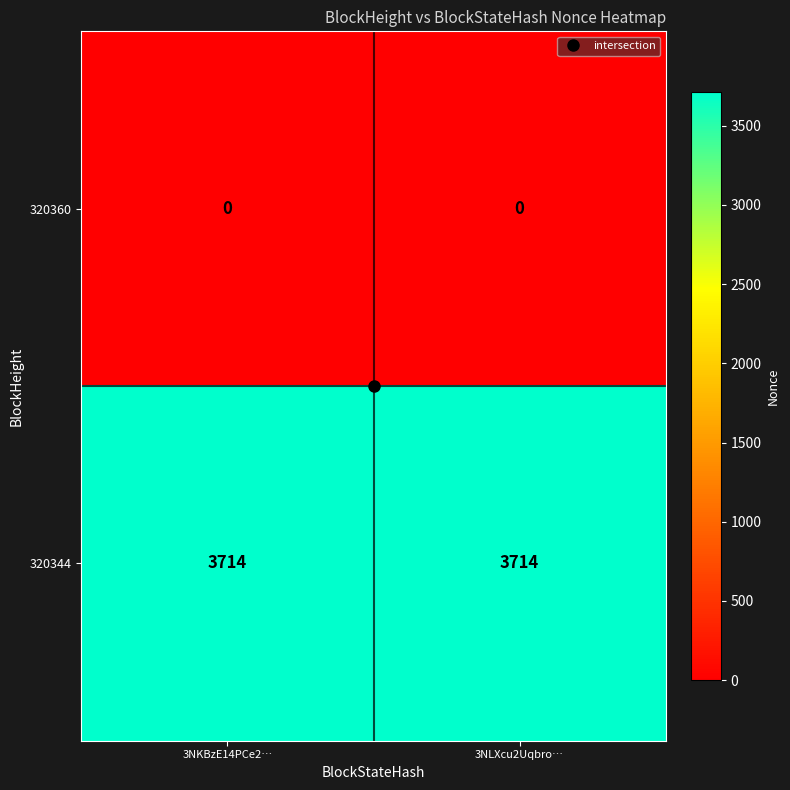

What is the difference between the highest and lowest values at 3NLXcu2Uqbro…?

3714